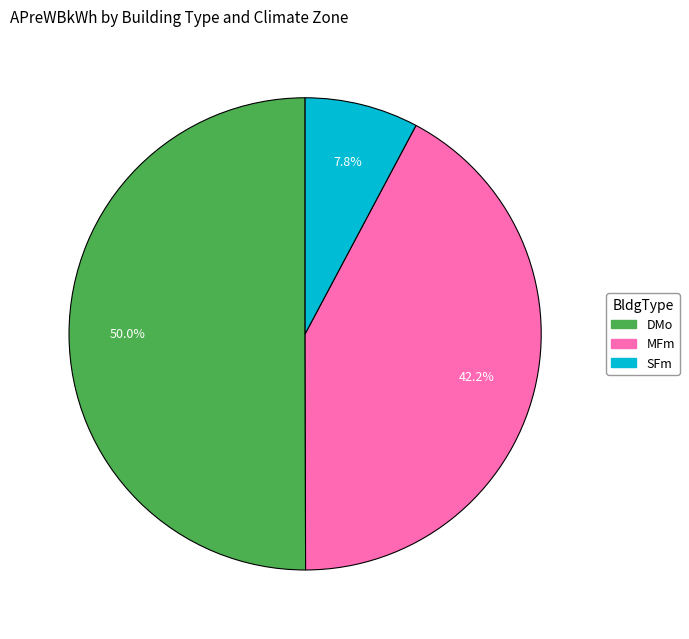

Rank the categories by value from lowest to highest.

SFm, MFm, DMo